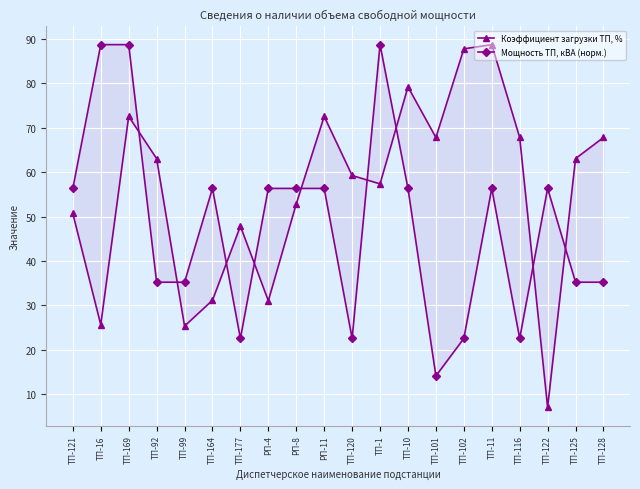

What is the value of the Мощность ТП, кВА (норм.) point at the 4th from the left?

35.2